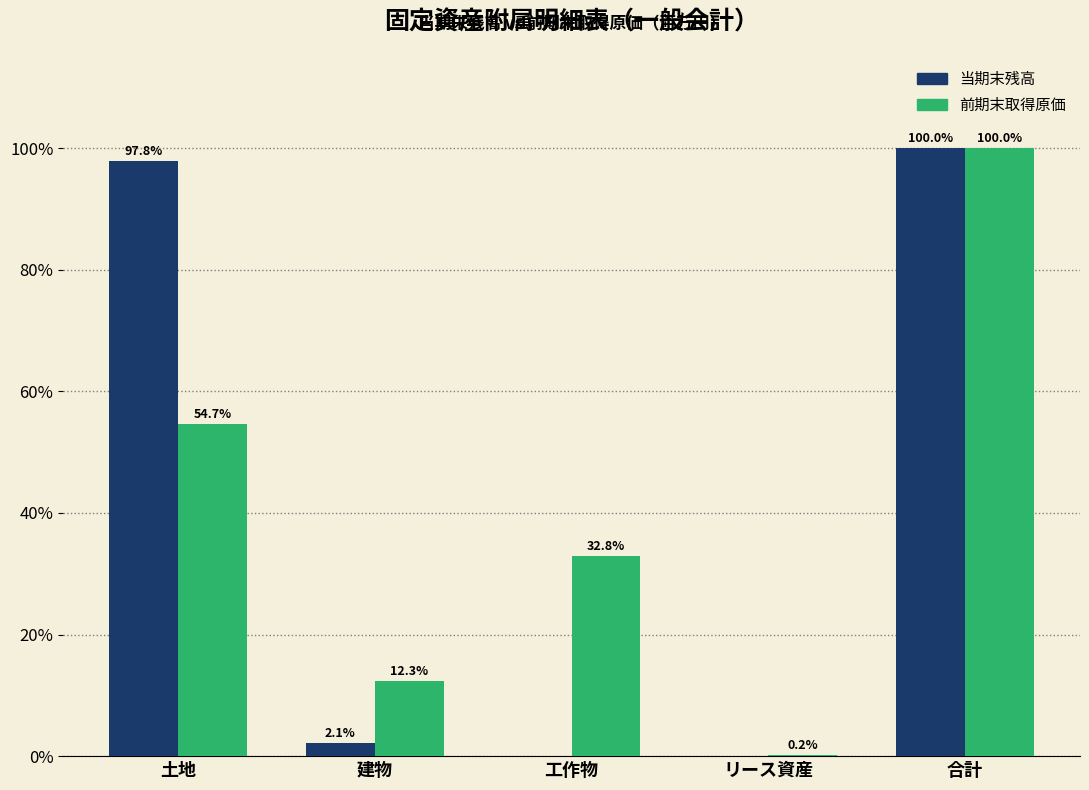

The 当期末残高 series shows 2.1 at 建物. True or false?

True